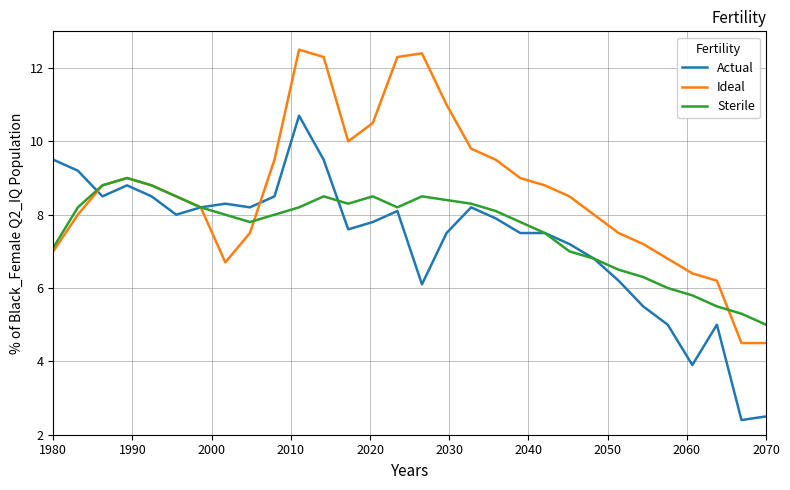

How many series are shown in this chart?

3